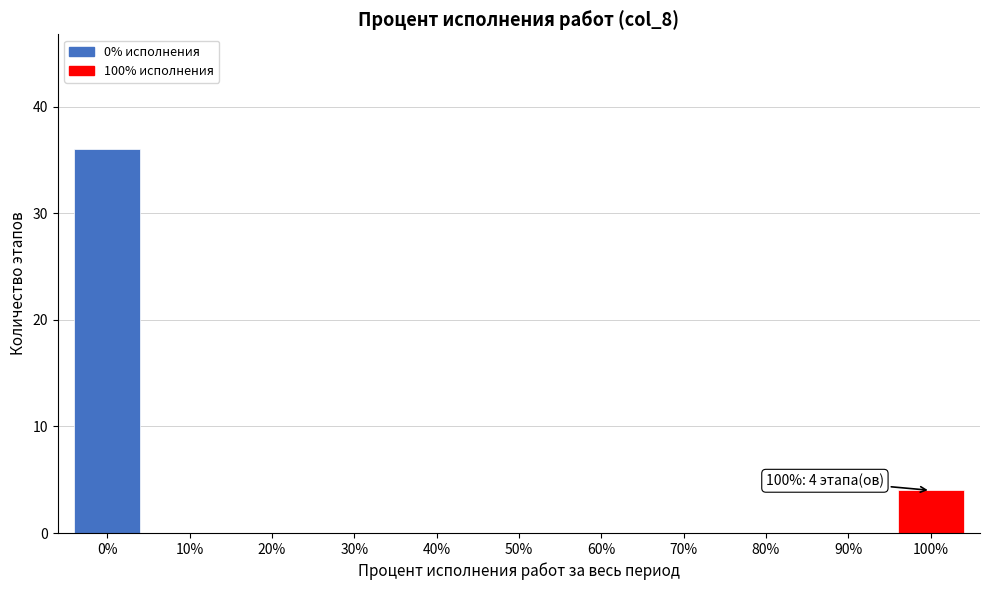

Reading left to right, transcribe all the data shown in this chart.

0%=36	10%=0	20%=0	30%=0	40%=0	50%=0	60%=0	70%=0	80%=0	90%=0	100%=4